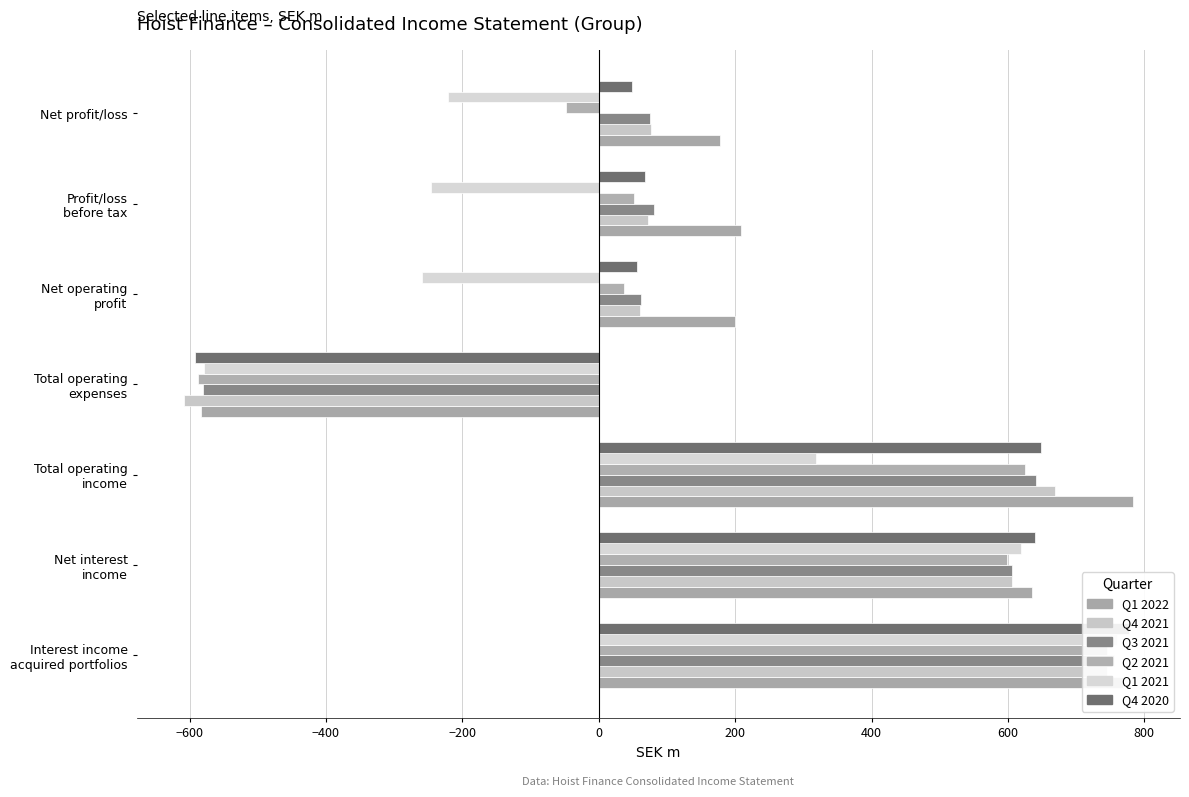

True or false: Q4 2020 has a value of 777.7 at Interest income acquired portfolios.

True